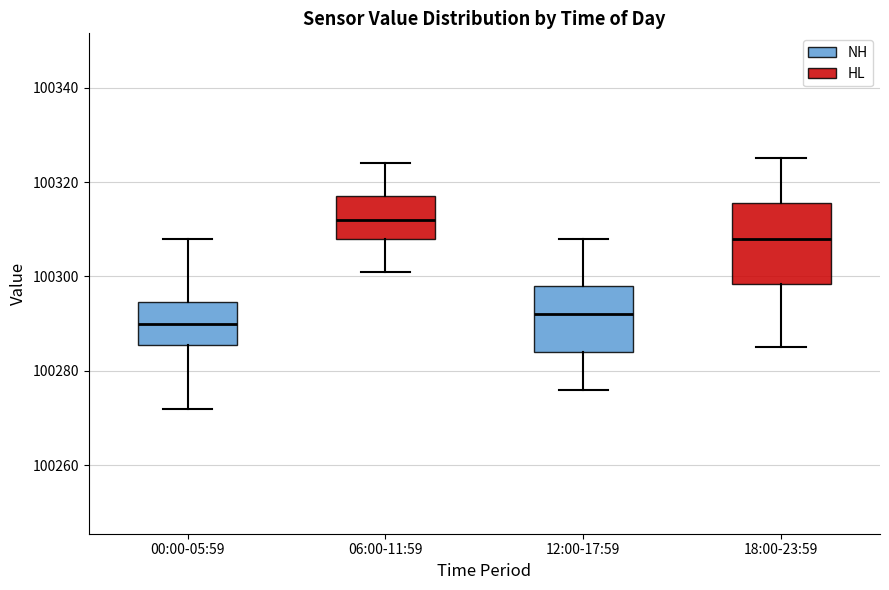

Which box's median line is the highest?

06:00-11:59